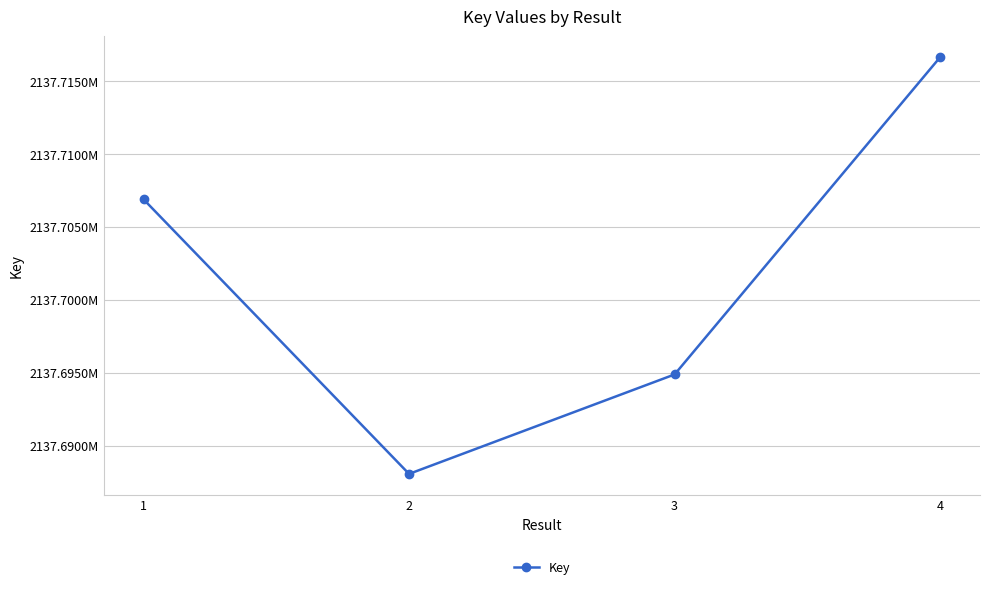

Does the chart have visible grid lines?

Yes